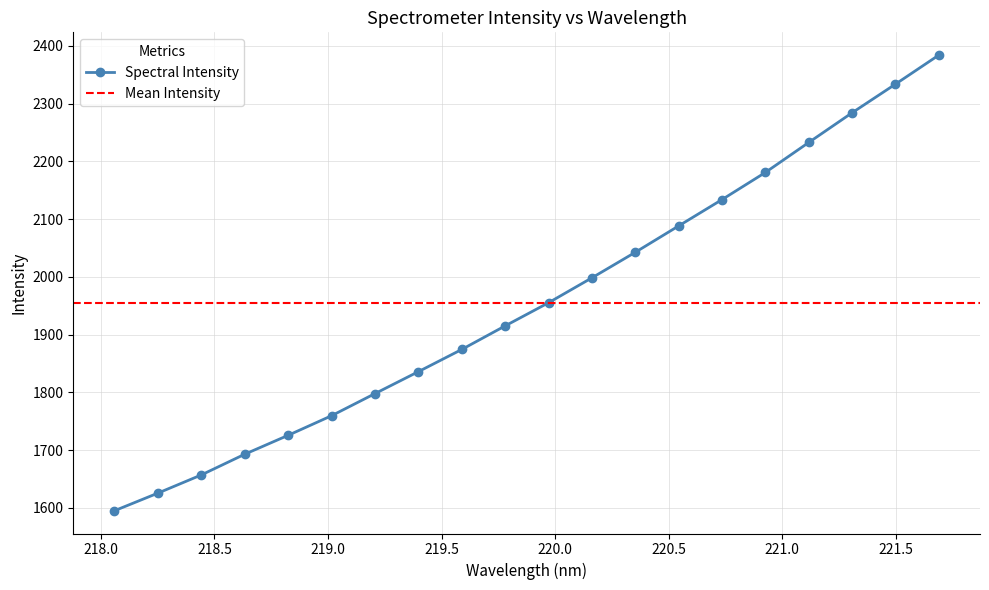

What is the change in value from 219.2067 to 220.3533?

+244.8